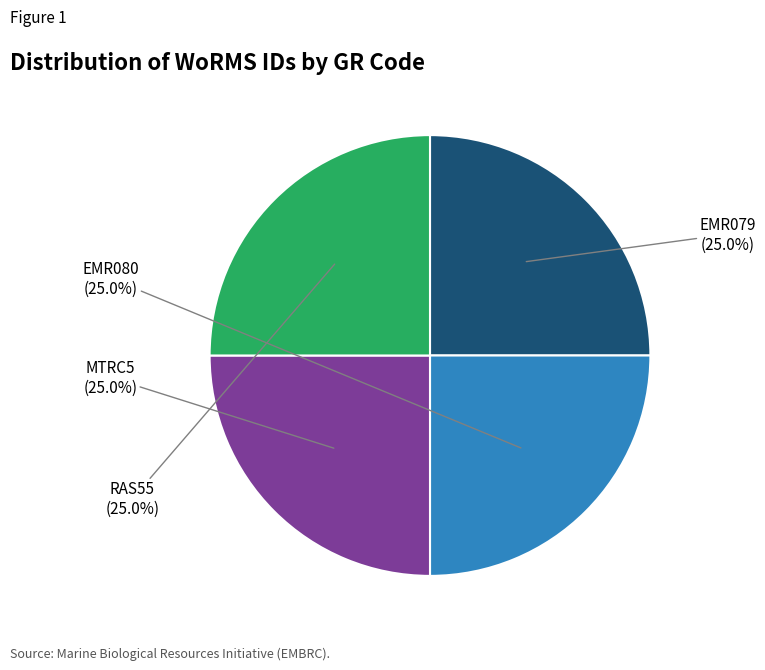

Is there any slice that represents more than half of the pie?

No